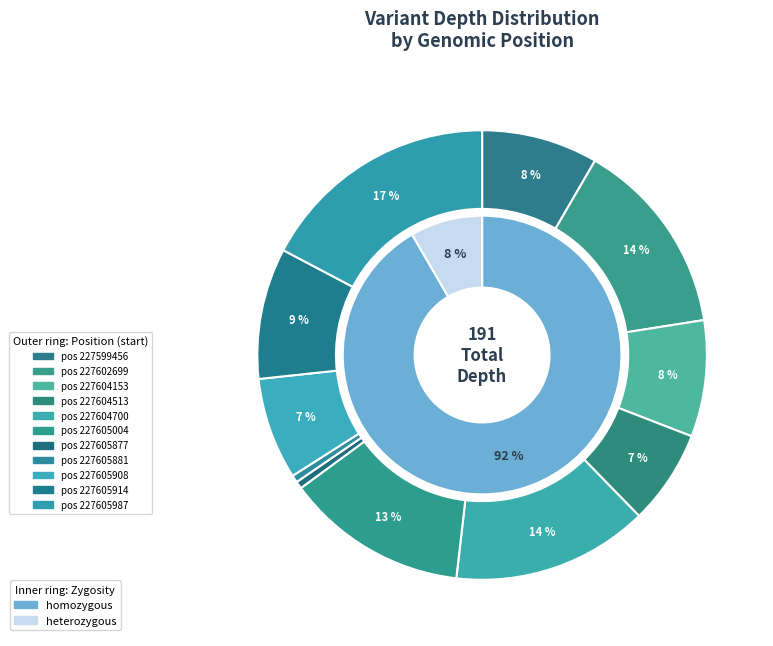

What is the smallest slice in the pie chart?

227605877